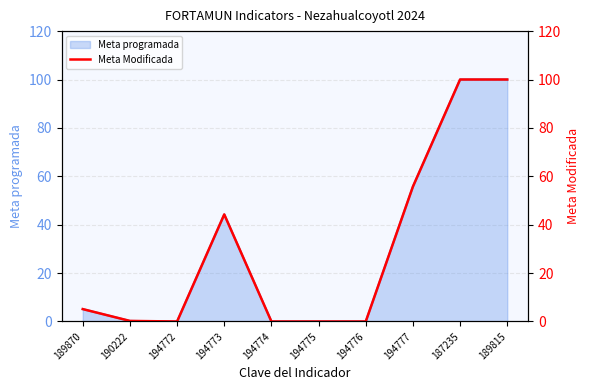

How many values are below 5?

5